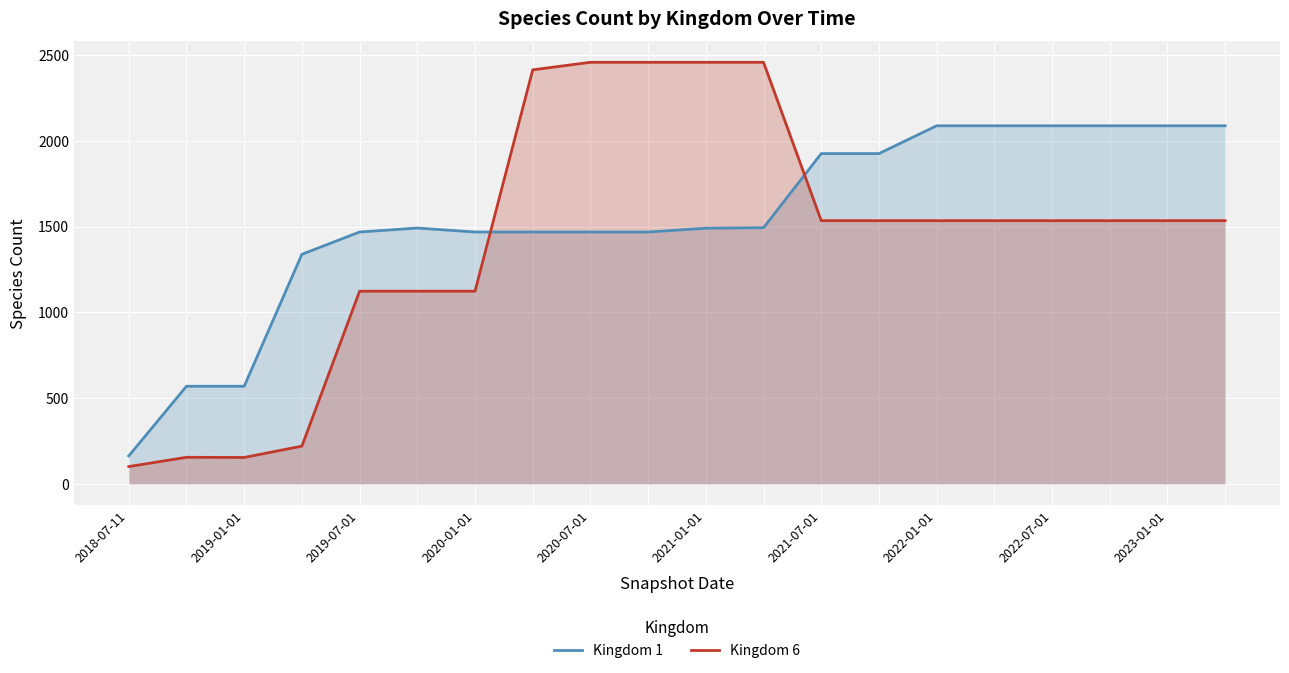

What value does the Kingdom 1 series have at 18?

2087